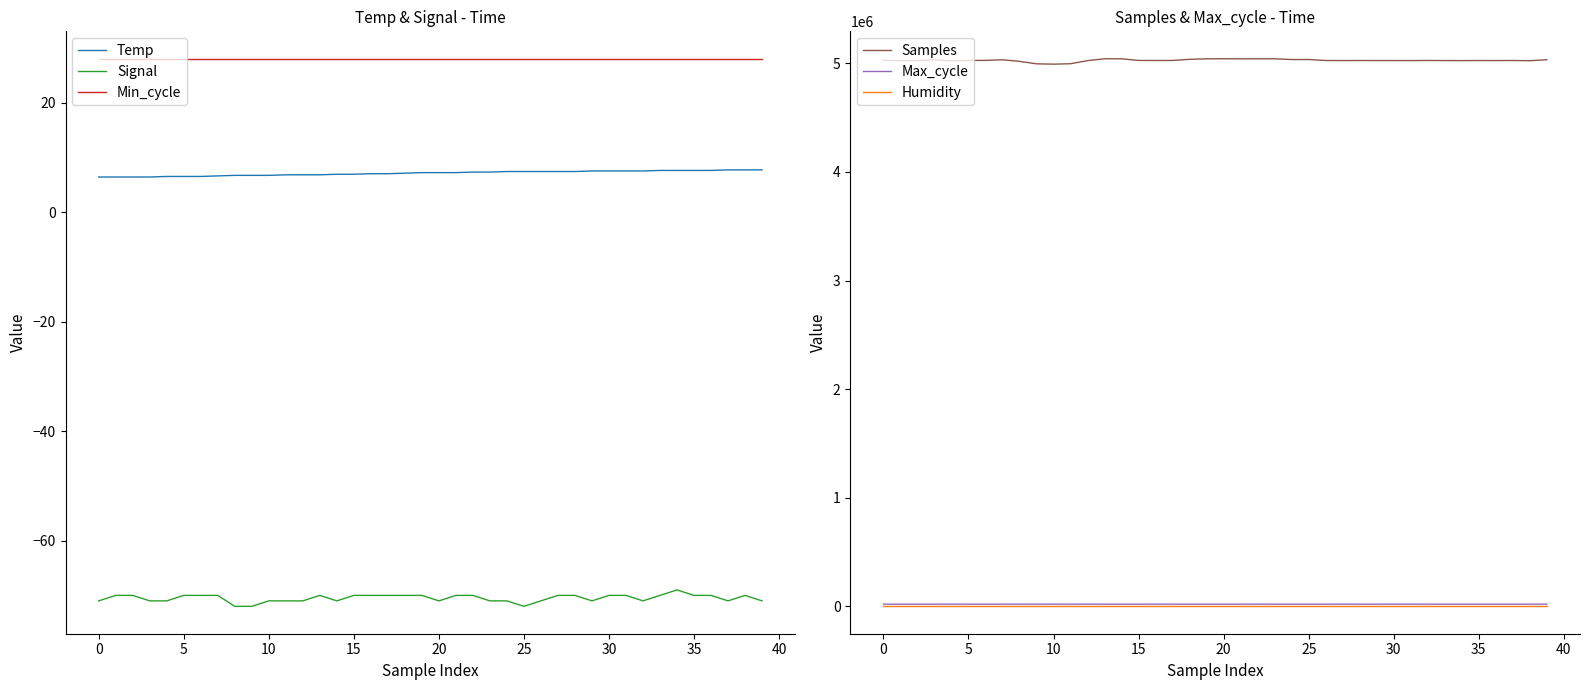

At which category is the sum across all series the highest?

20